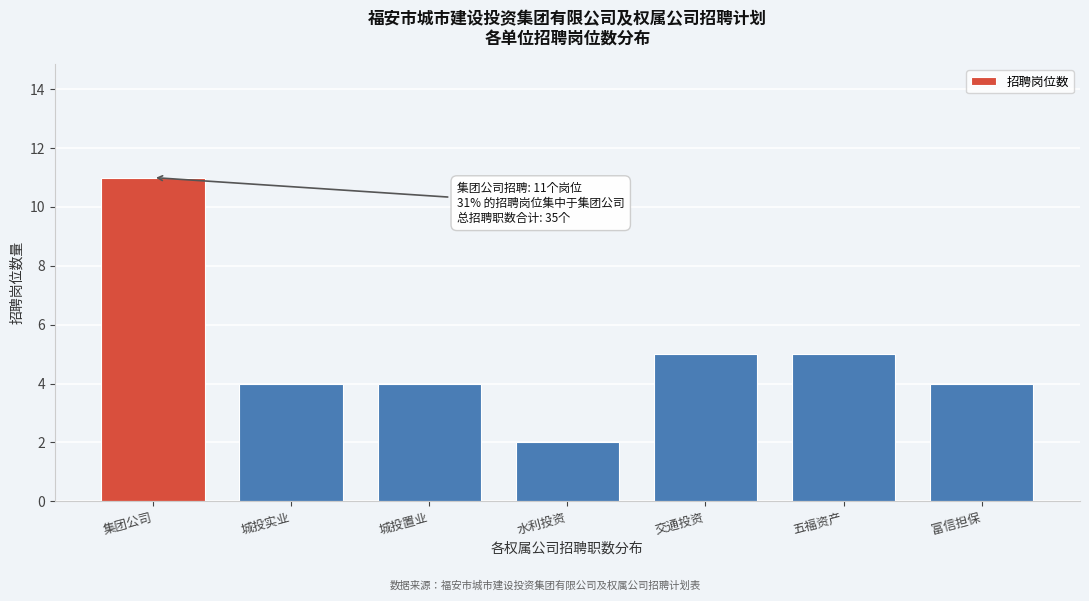

Reading left to right, list all the values displayed in this chart.

集团公司=11	城投实业=4	城投置业=4	水利投资=2	交通投资=5	五福资产=5	富信担保=4